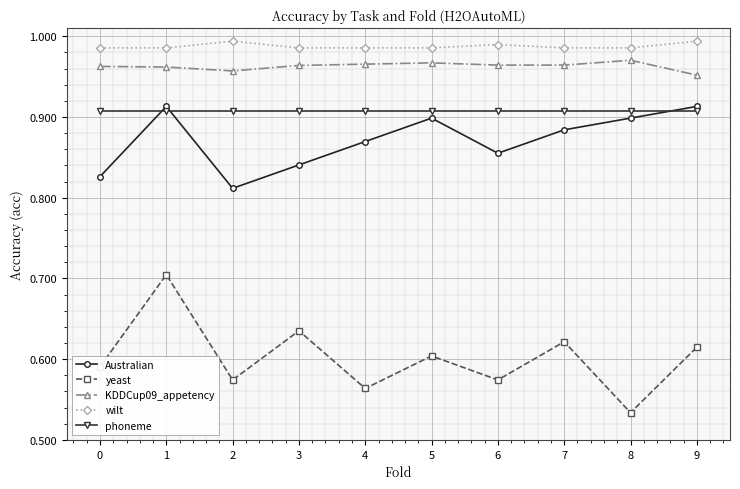

Which series has the largest range (max minus min)?

yeast